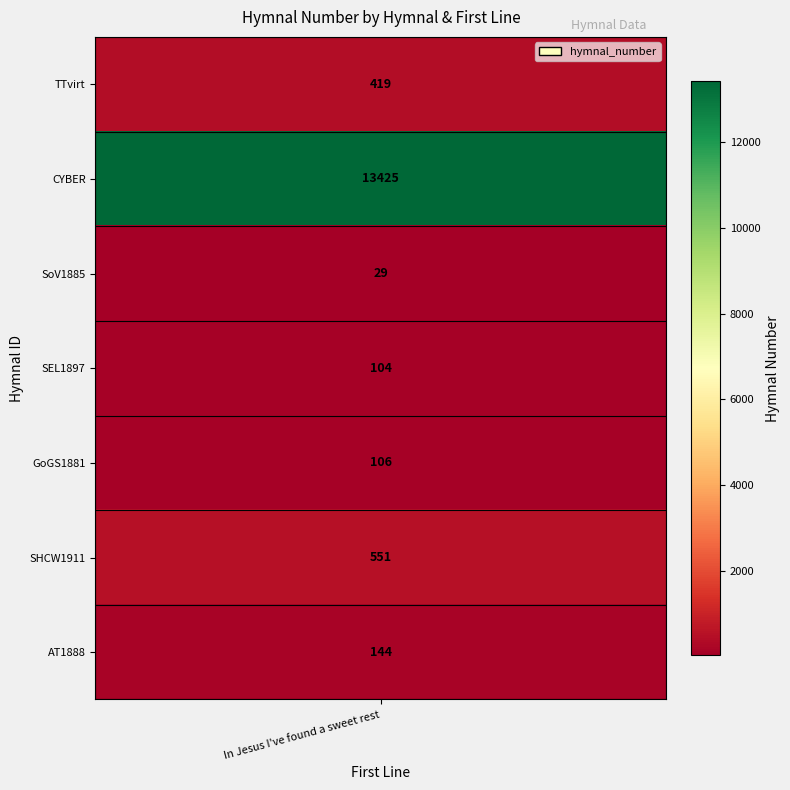

List the labels in order of value, largest first.

Sweet Rest In Jesus_CYBER, Sweet Rest in Jesus_SHCW1911, Sweet Rest in Jesus_TTvirt, Oh, how happy am I_AT1888, Sweet Rest in Jesus_GoGS1881, Sweet Rest in Jesus_SEL1897, Sweet Rest in Jesus_SoV1885